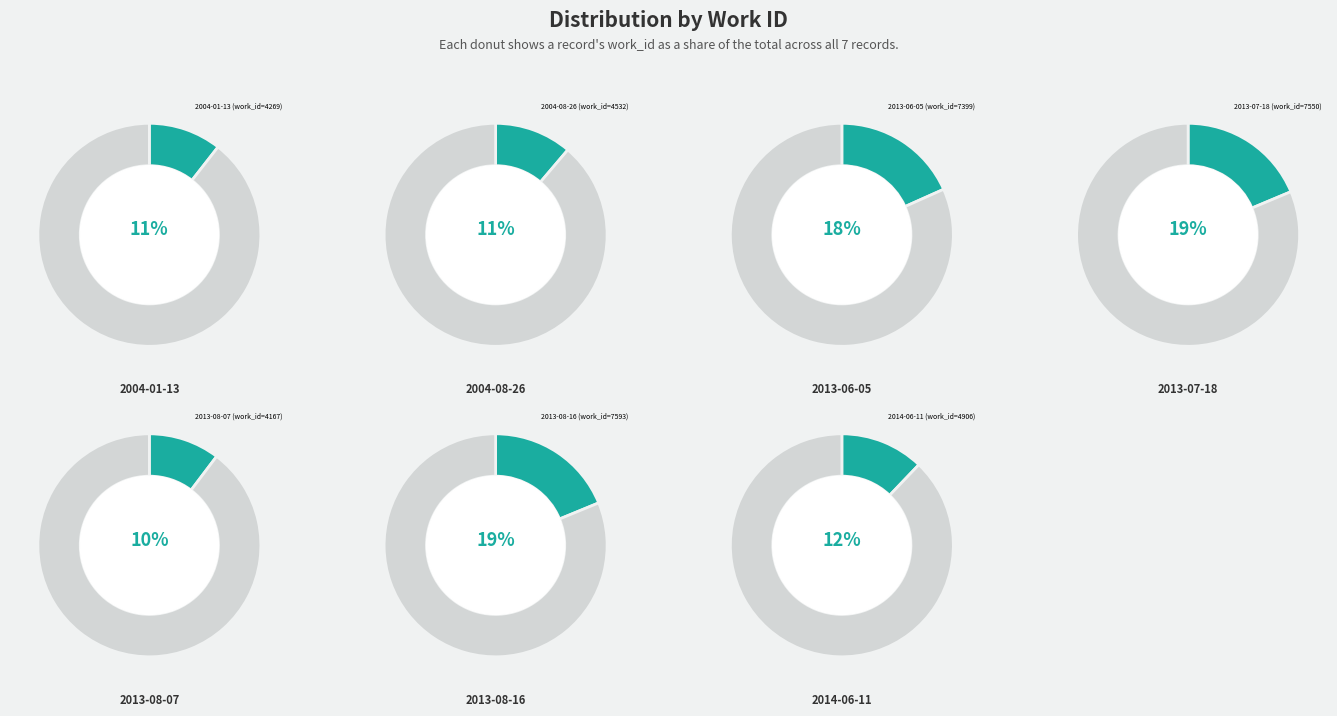

What is the smallest slice in the pie chart?

2013-08-07